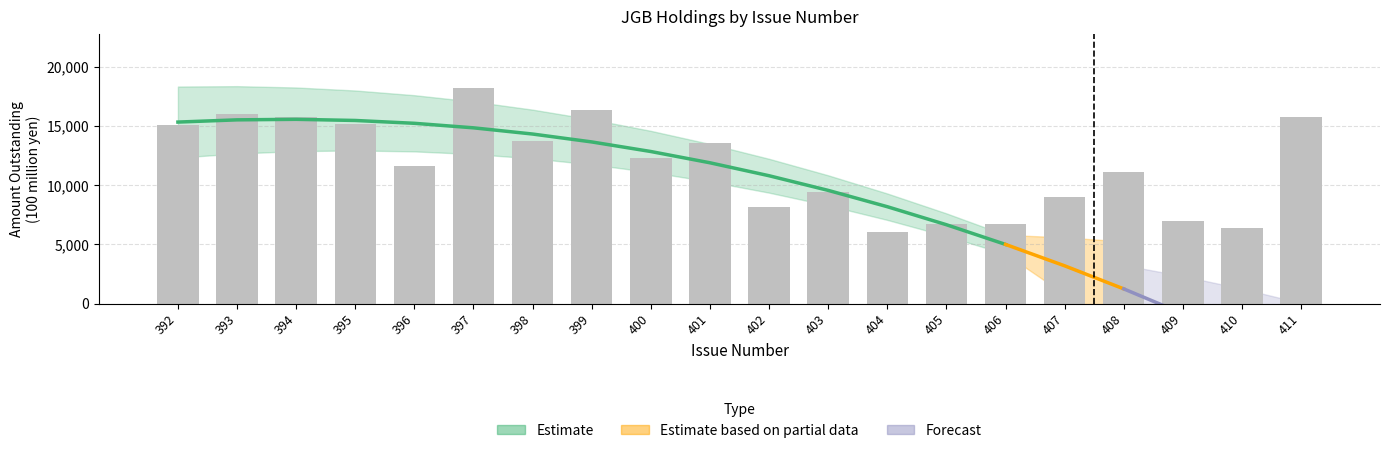

Reading left to right, what are all the values shown in this chart?

15077	16004	15766	15143	11628	18207	13688	16339	12291	13574	8195	9453	6017	6727	6740	9016	11144	6992	6373	15726